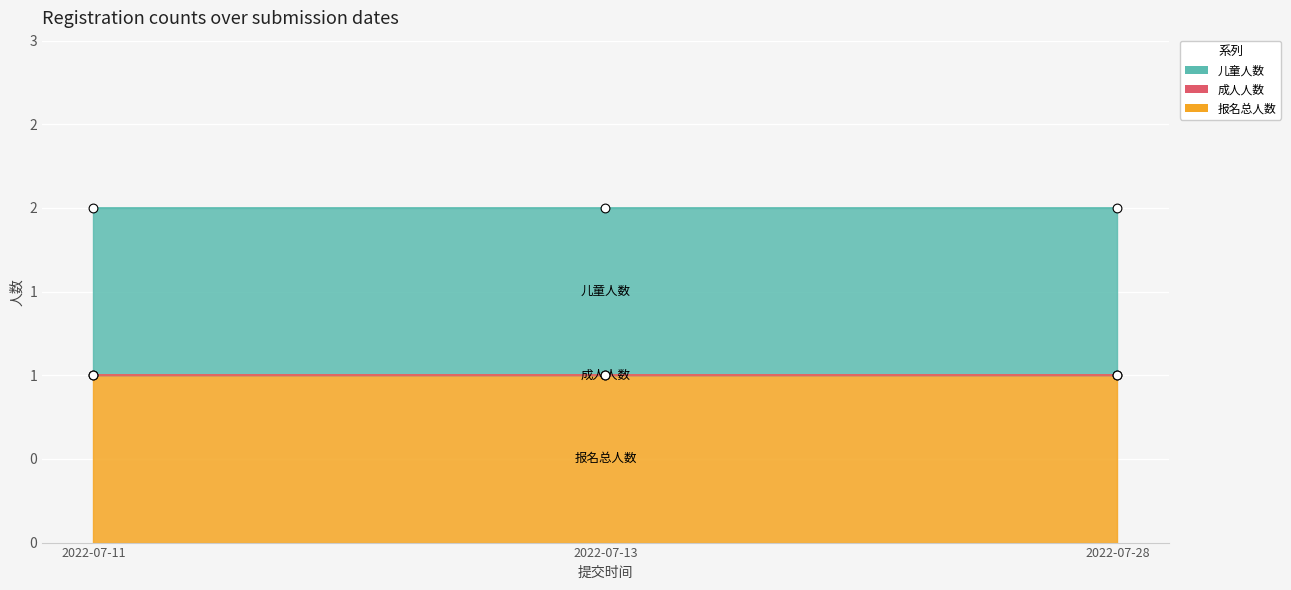

Is the value of 儿童人数 at 2022-07-13 greater than the value of 成人人数 at 2022-07-11?

Yes